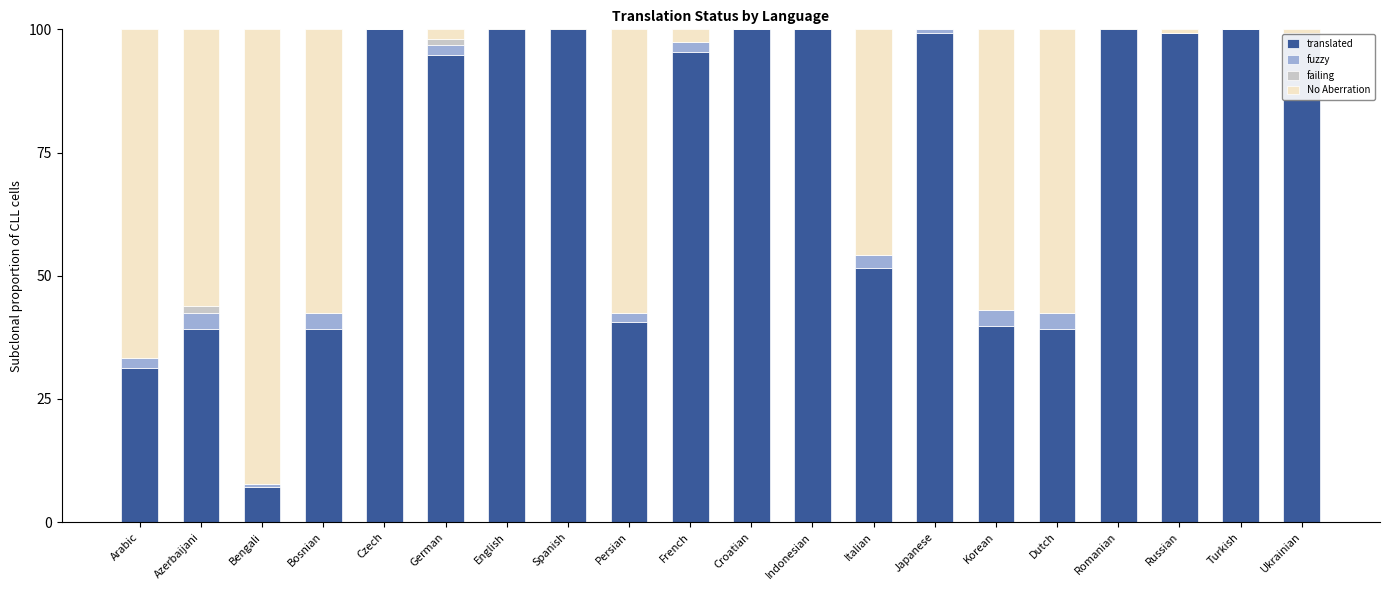

Which series has the widest spread of values?

translated